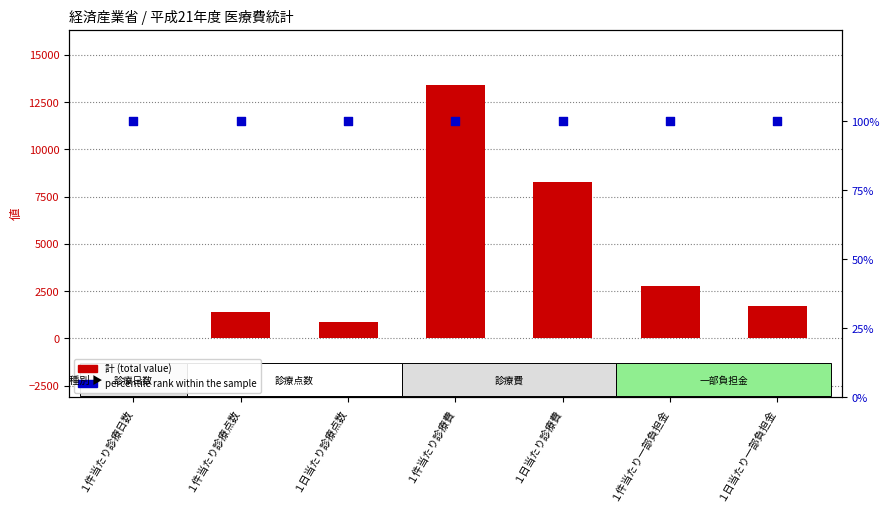

Which series has the largest total across all categories?

計 (total)